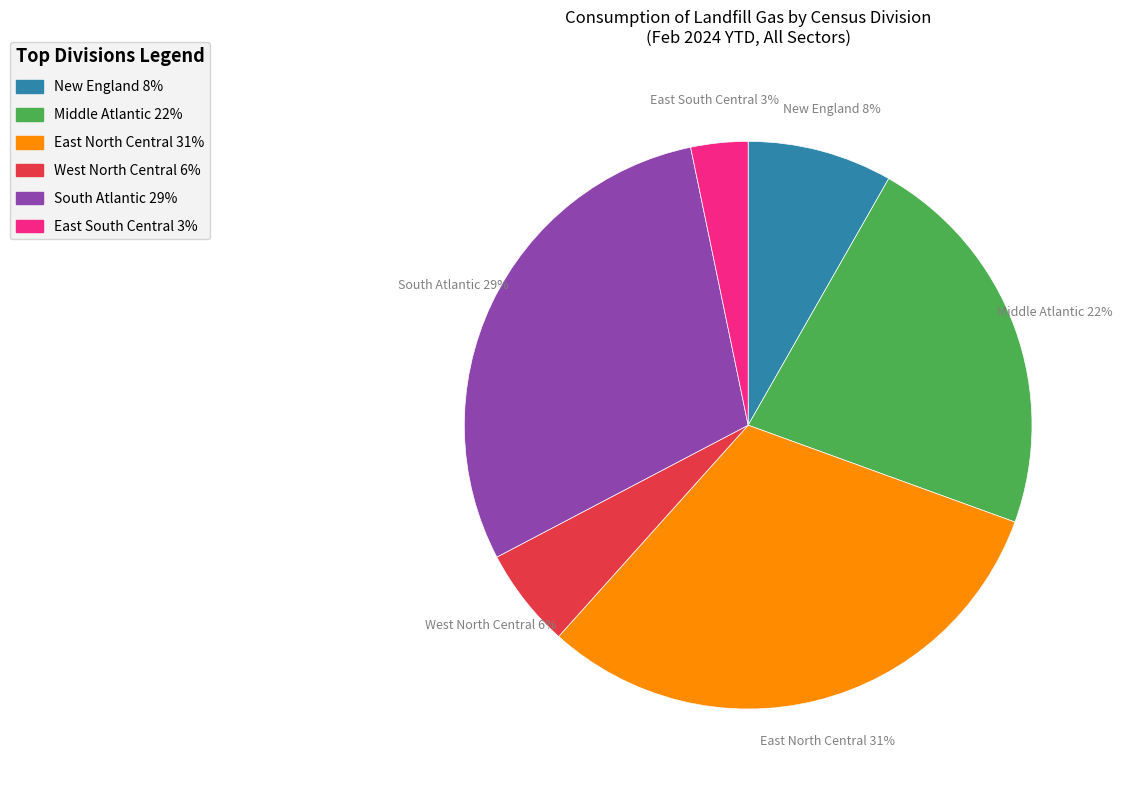

Combined, do East North Central and East South Central account for over 50%?

No